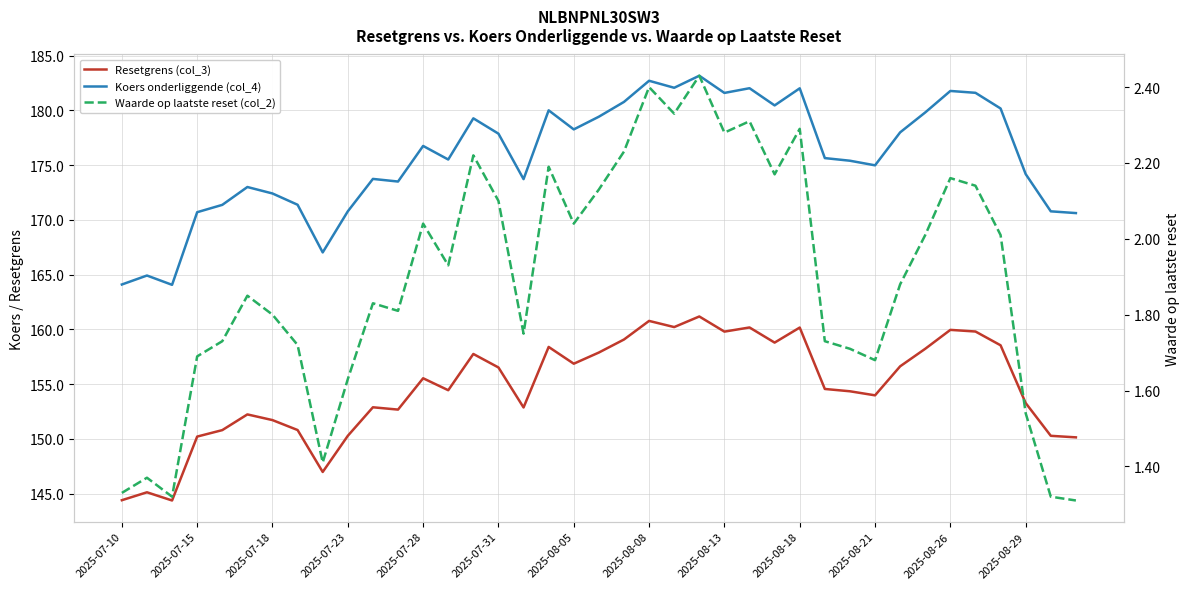

Reading left to right, list all the values displayed in this chart.

Resetgrens (col_3): 144.4	145.1	144.4	150.2	150.8	152.2	151.7	150.8	147.0	150.3	152.9	152.7	155.5	154.4	157.8	156.5	152.9	158.4	156.9	157.9	159.1	160.8	160.2	161.2	159.8	160.2	158.8	160.2	154.6	154.4	154.0	156.6	158.2	160.0	159.8	158.6	153.3	150.3	150.1
Koers onderliggende (col_4): 164.1	164.9	164.1	170.7	171.4	173.0	172.4	171.4	167.0	170.8	173.7	173.5	176.8	175.5	179.3	177.9	173.7	180.0	178.3	179.4	180.8	182.7	182.1	183.2	181.6	182.0	180.4	182.0	175.6	175.4	175.0	178.0	179.8	181.8	181.6	180.2	174.2	170.8	170.6
Waarde op laatste reset (col_2): 1.3	1.4	1.3	1.7	1.7	1.9	1.8	1.7	1.4	1.6	1.8	1.8	2.0	1.9	2.2	2.1	1.8	2.2	2.0	2.1	2.2	2.4	2.3	2.4	2.3	2.3	2.2	2.3	1.7	1.7	1.7	1.9	2.0	2.2	2.1	2.0	1.5	1.3	1.3